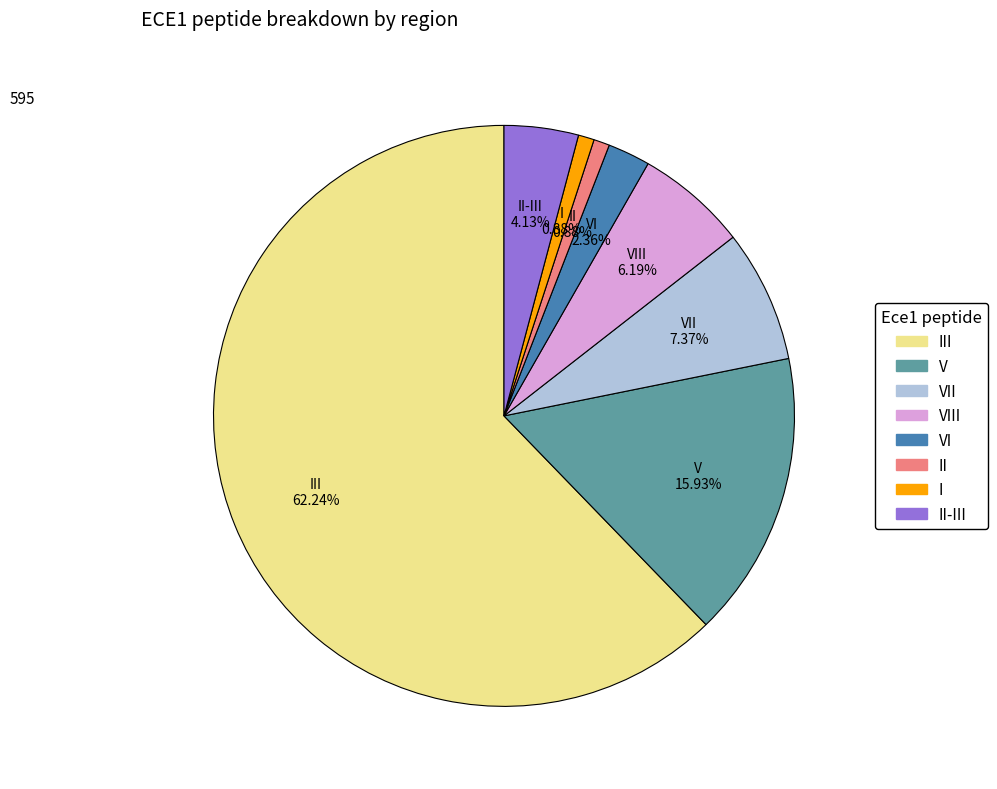

Is there a majority slice in this chart?

Yes